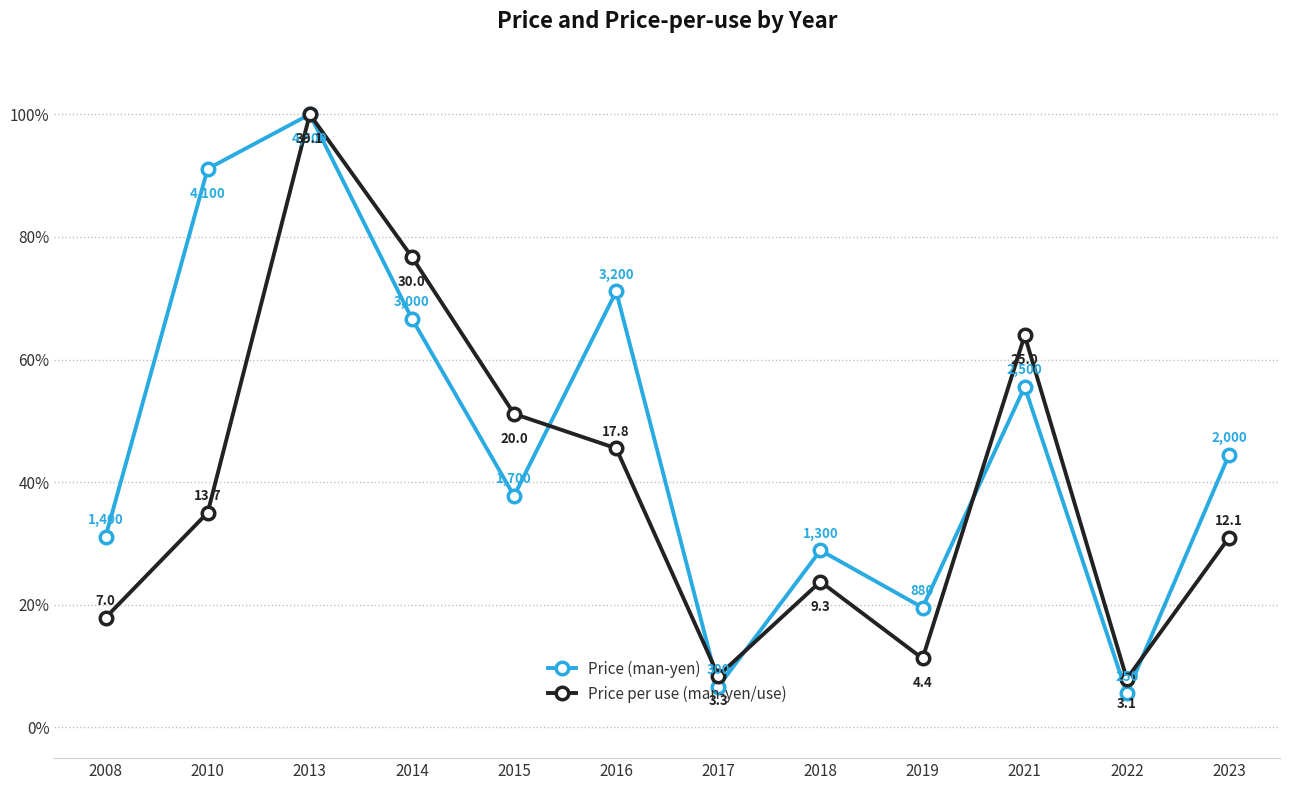

What is the difference between the second highest and second lowest values in the Price per use (man-yen/use) series?

68.3